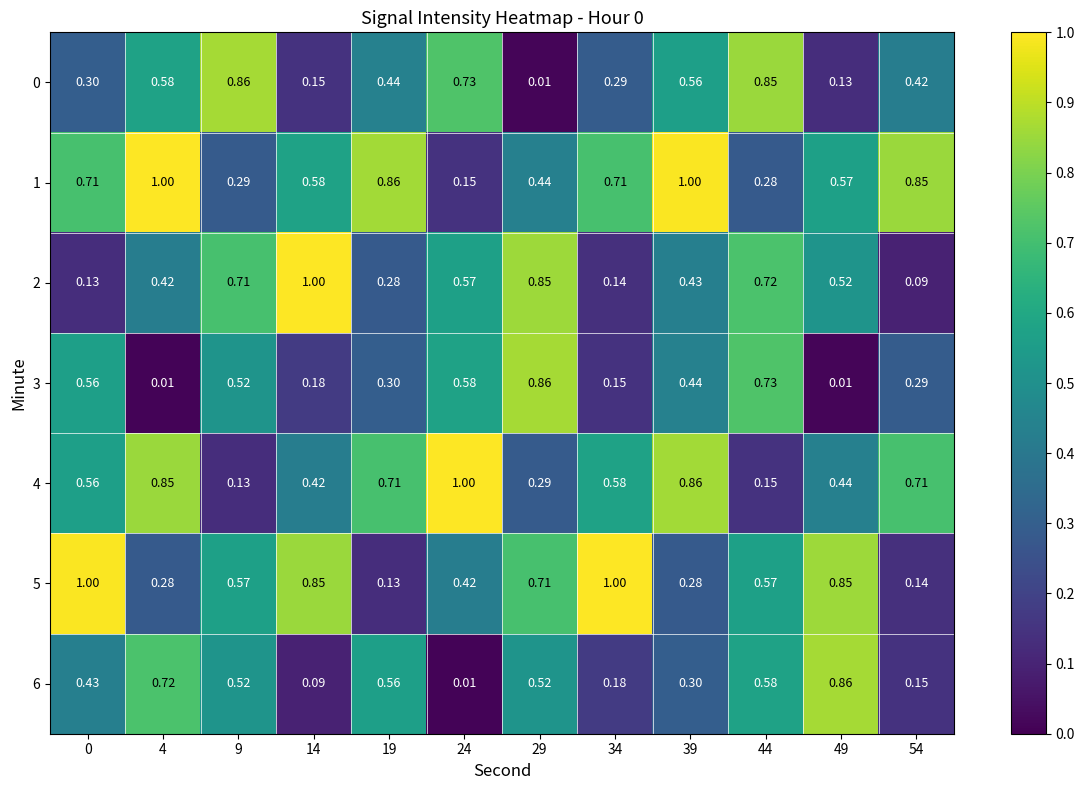

Is the value of 5 at 29 greater than the value of 6 at 39?

Yes